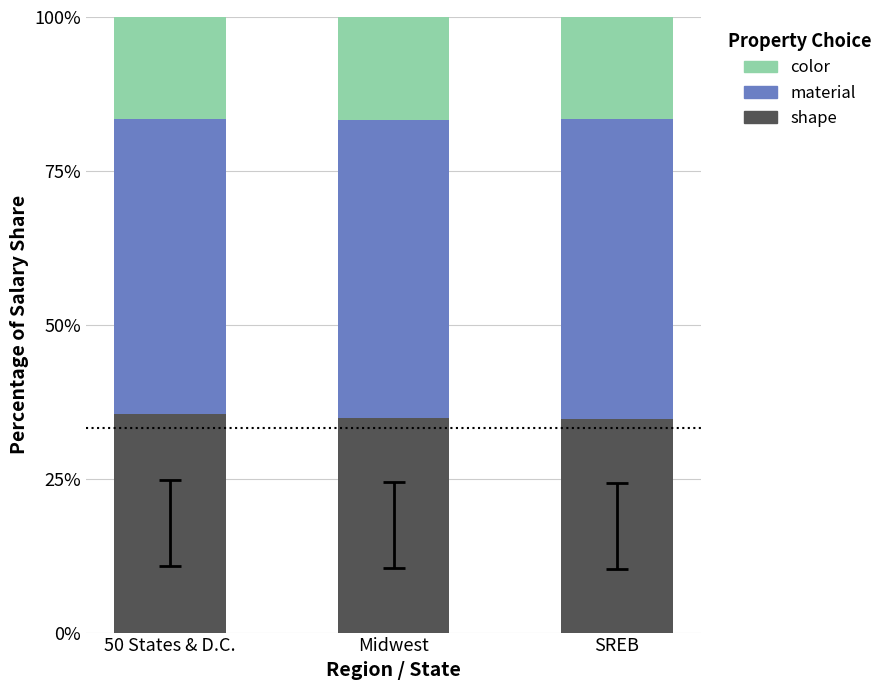

Does the chart contain stacked bars?

Yes